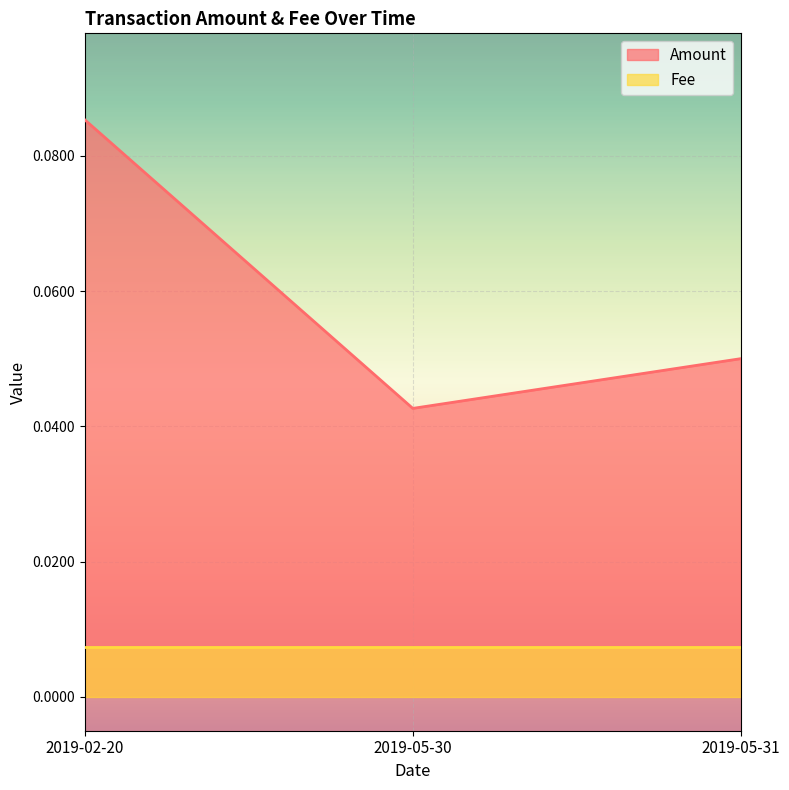

What is the sum of all values?

0.2